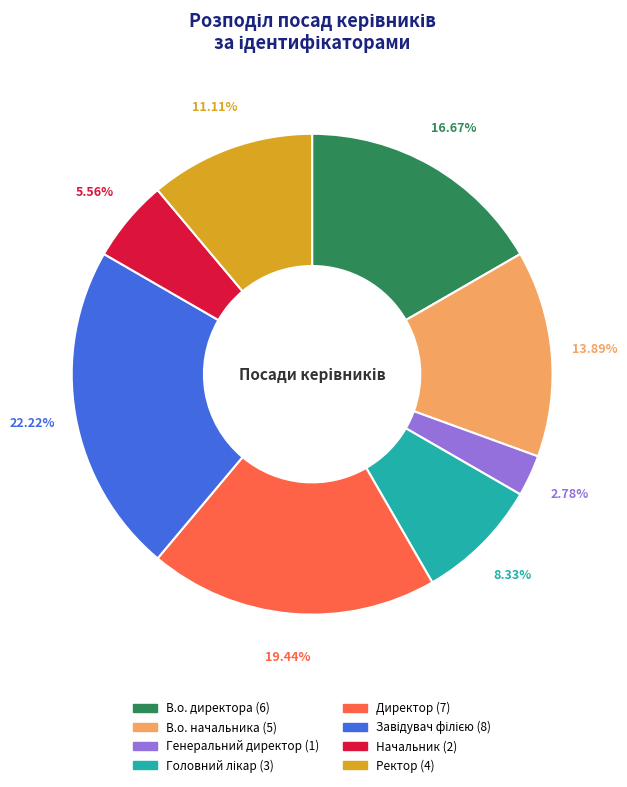

Is there any slice that represents more than half of the pie?

No